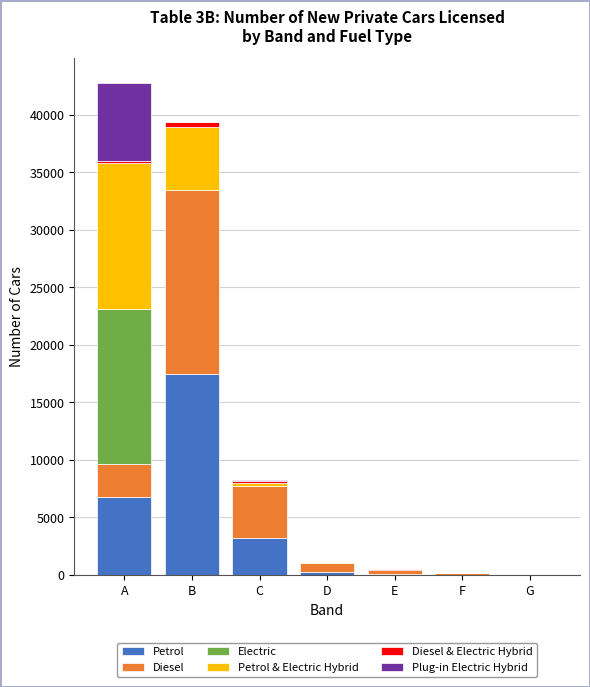

The Petrol series shows 6761 at A. True or false?

True